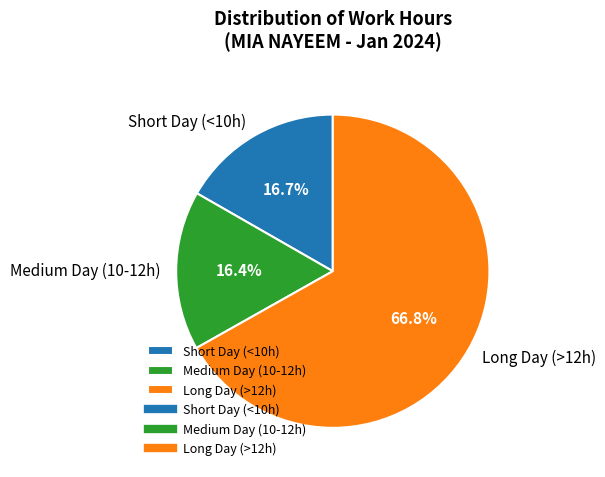

Which category has the biggest portion of the pie?

Long Day (>12h)